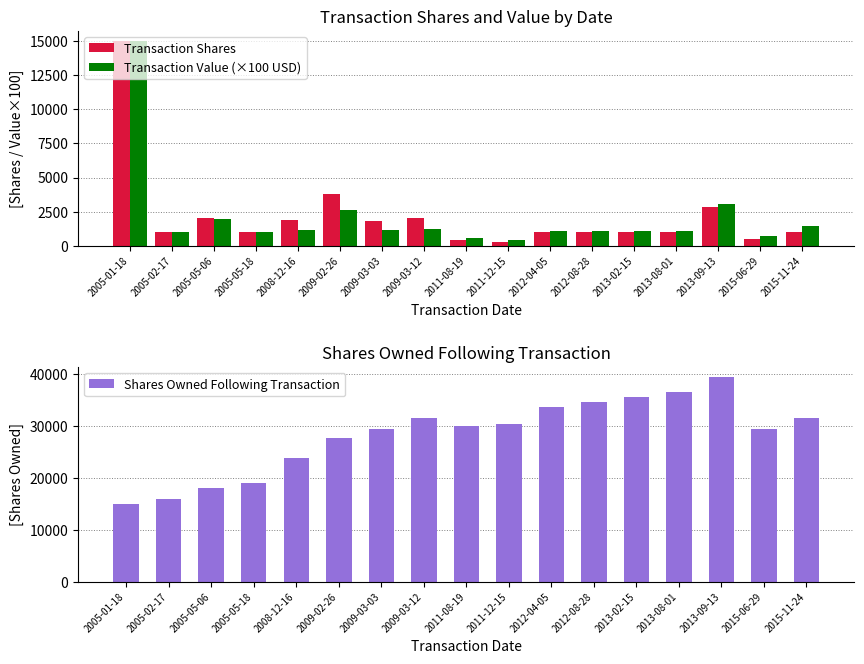

How many groups of bars are there?

17